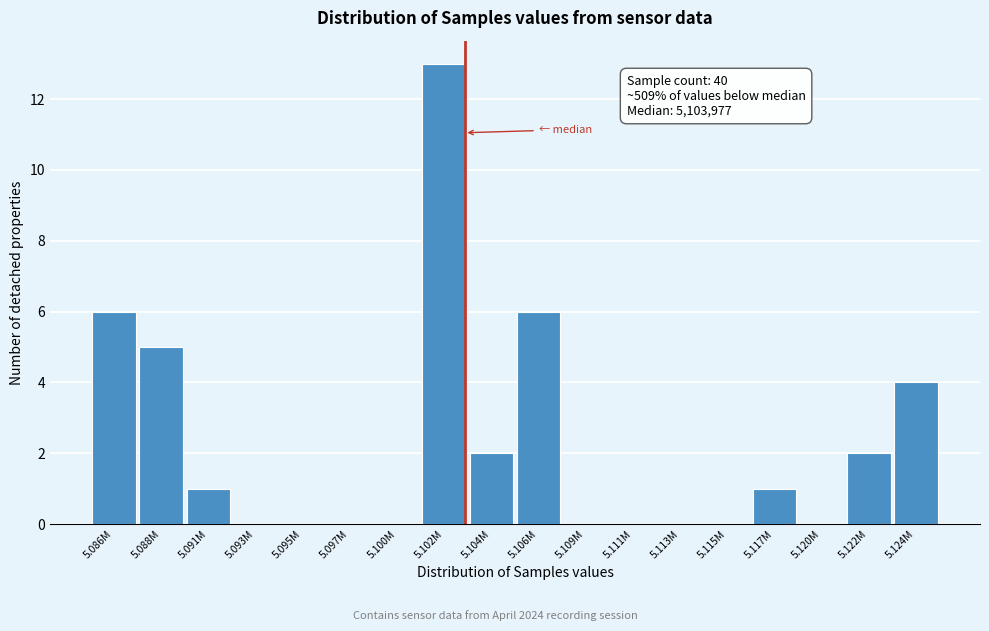

Reading right to left, extract all data points from this chart.

5.124M=4	5.122M=2	5.120M=0	5.117M=1	5.115M=0	5.113M=0	5.111M=0	5.109M=0	5.106M=6	5.104M=2	5.102M=13	5.100M=0	5.097M=0	5.095M=0	5.093M=0	5.091M=1	5.088M=5	5.086M=6